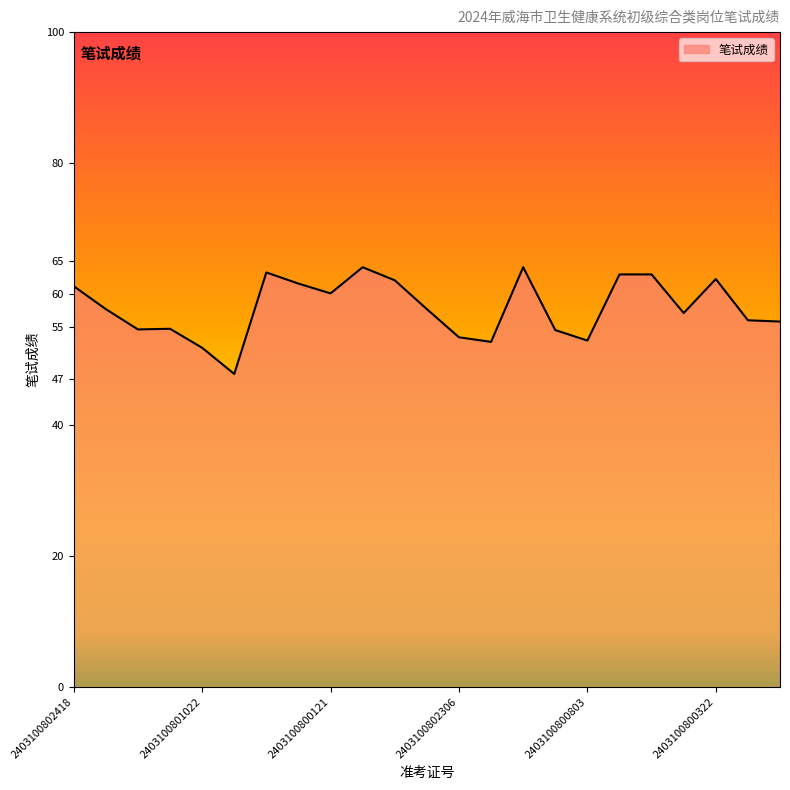

True or false: there are more than 0 points higher than both neighbors.

True